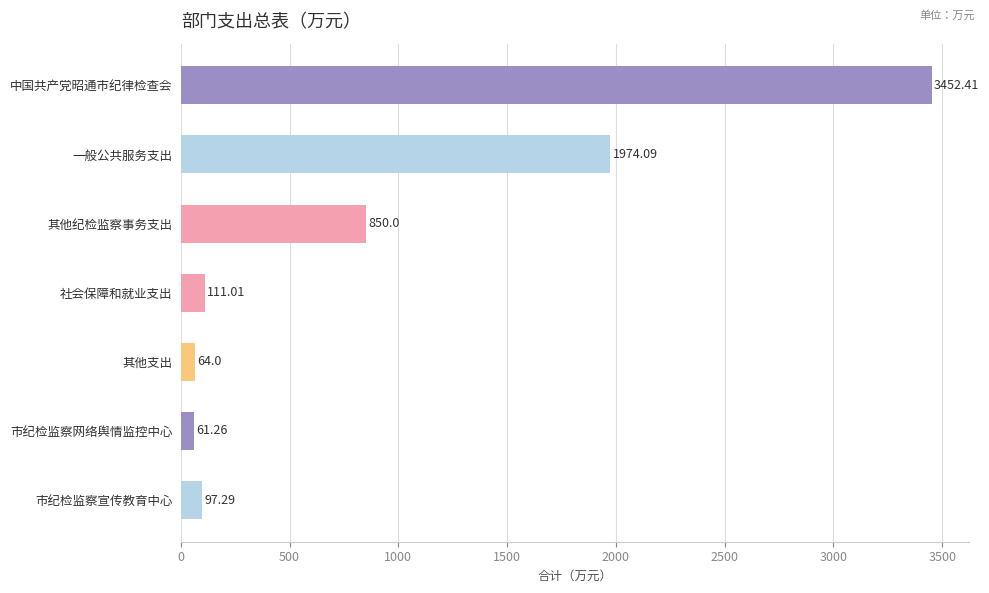

Which has a higher value, 市纪检监察宣传教育中心 or 其他支出?

市纪检监察宣传教育中心